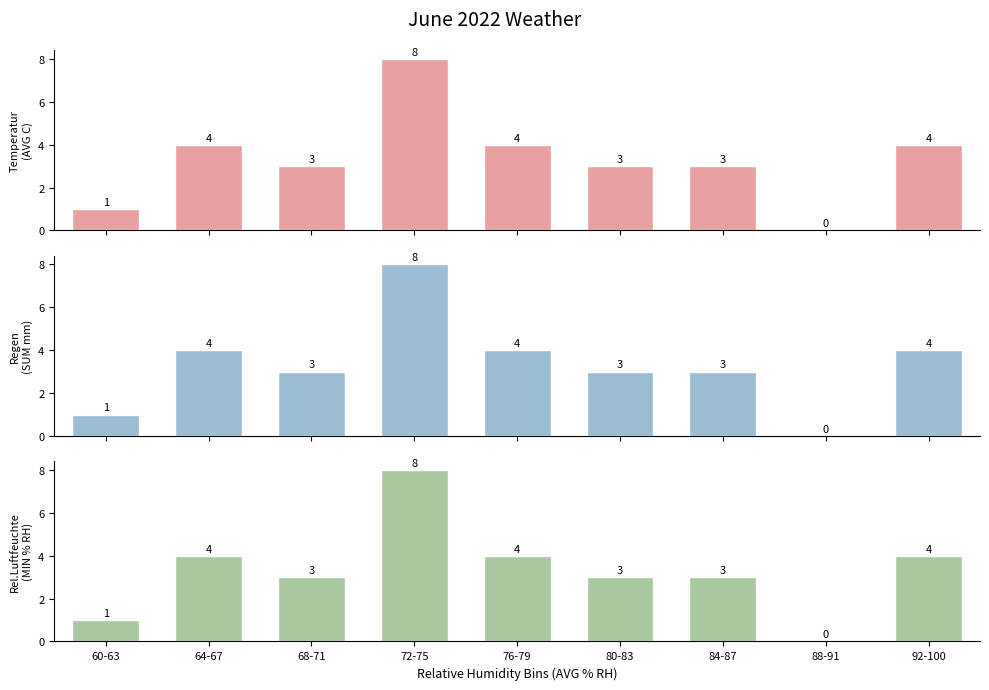

What is the label of the 1st bar from the right?

92-100